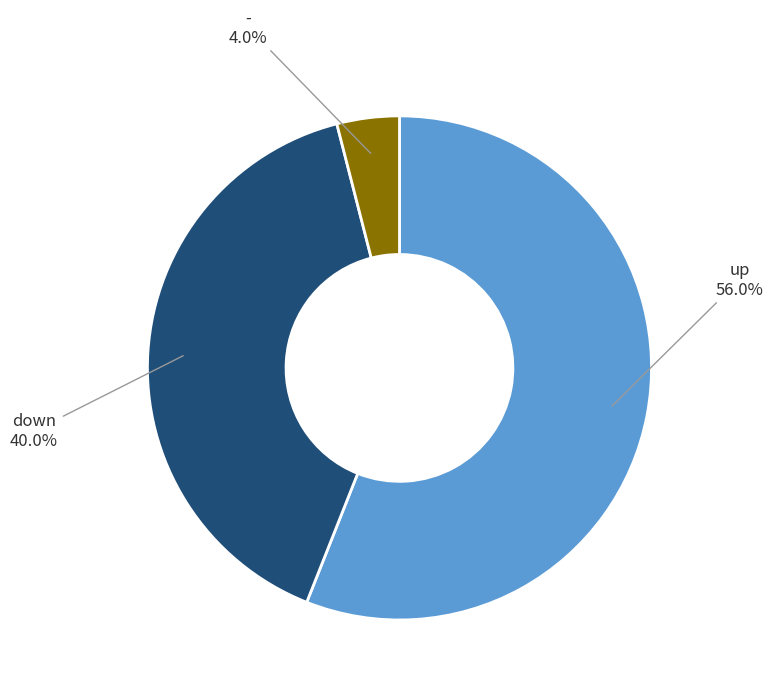

Does any single category account for the majority?

Yes